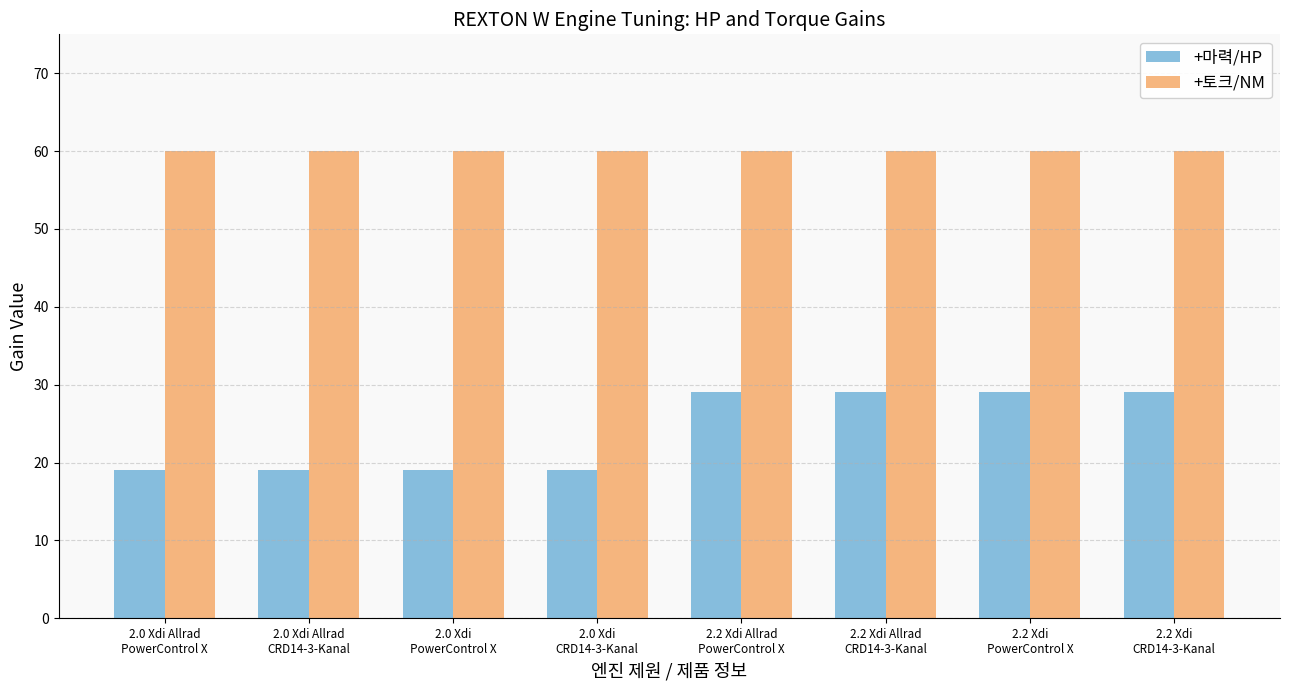

Which series has the largest range (max minus min)?

+마력/HP